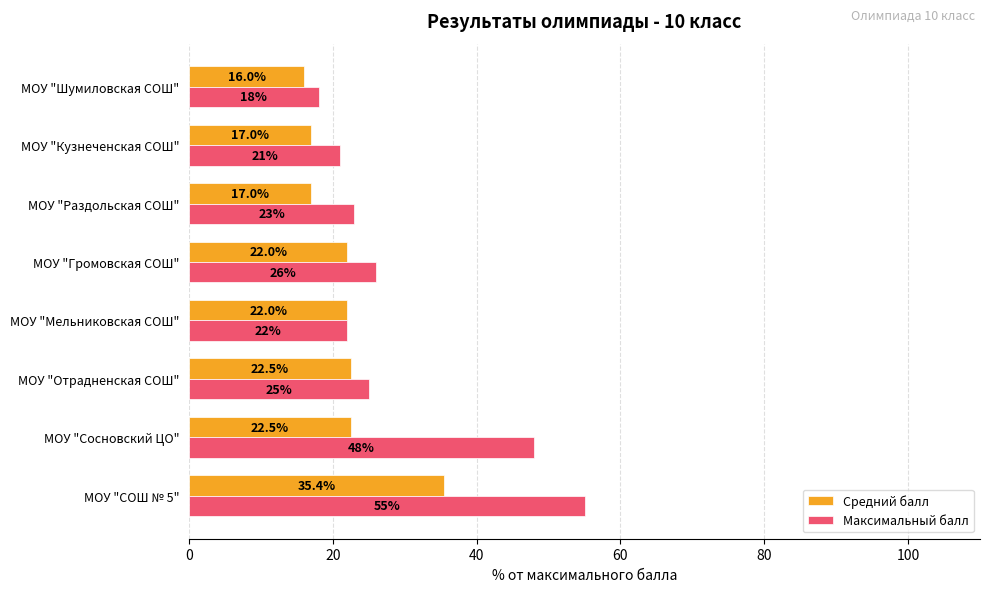

What is the lowest value of the Максимальный балл series?

18.0